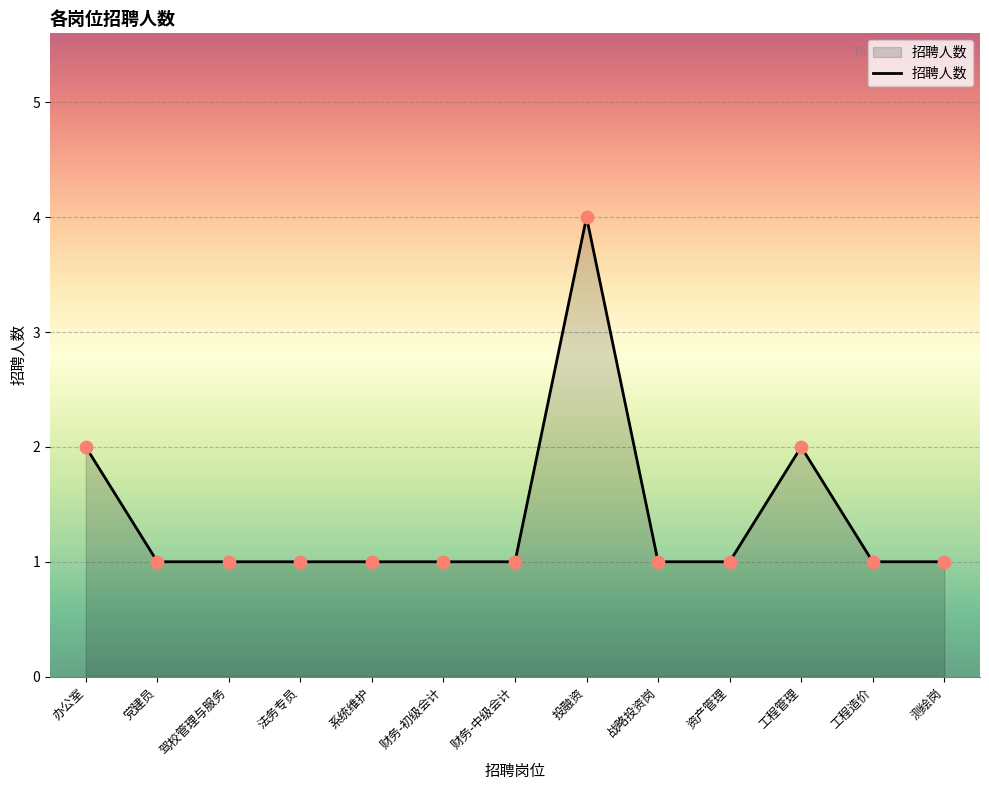

Between 投融资 and 法务专员, which is larger?

投融资